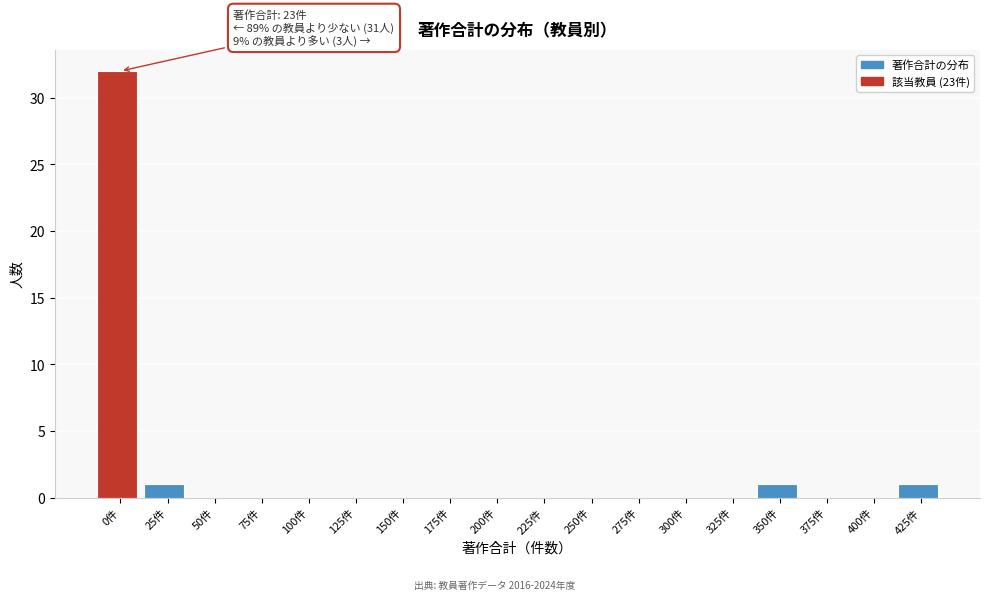

Reading left to right, what are all the values shown in this chart?

0件=32	25件=1	50件=0	75件=0	100件=0	125件=0	150件=0	175件=0	200件=0	225件=0	250件=0	275件=0	300件=0	325件=0	350件=1	375件=0	400件=0	425件=1